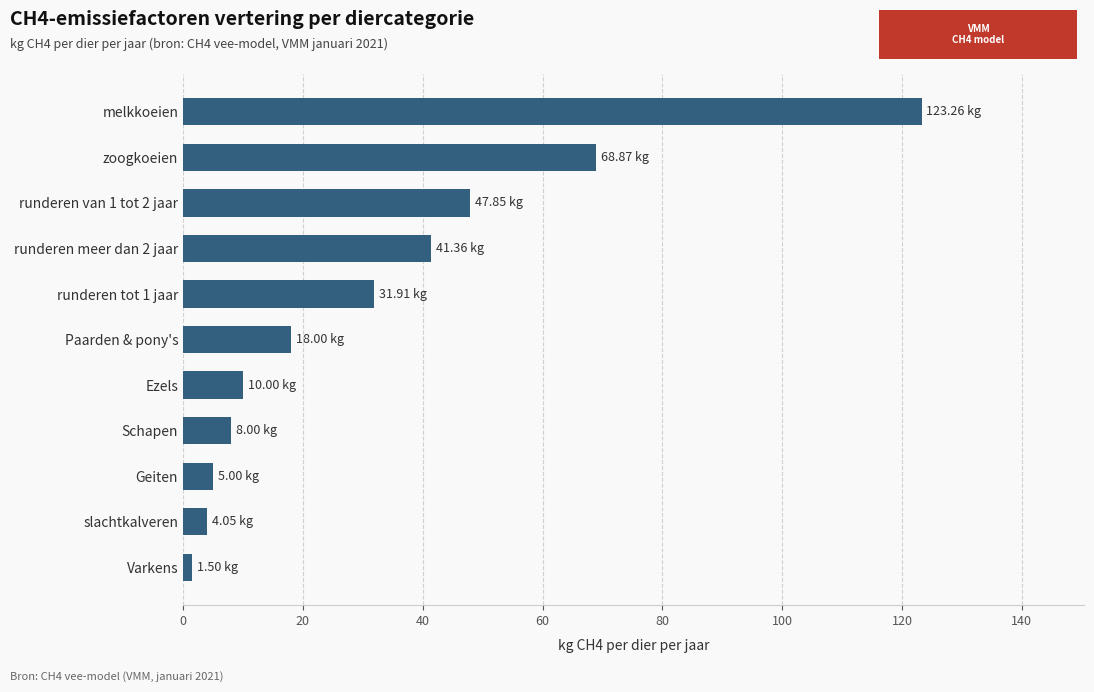

At which category does the chart reach its peak across all series?

melkkoeien